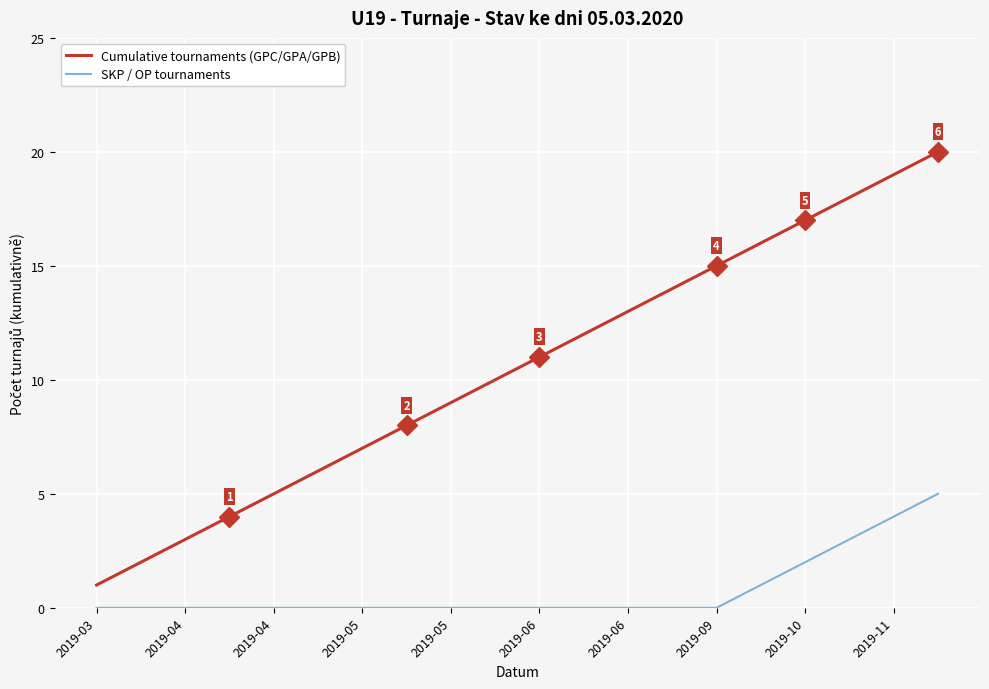

True or false: Cumulative tournaments (GPC/GPA/GPB) and SKP / OP tournaments cross at least once.

False